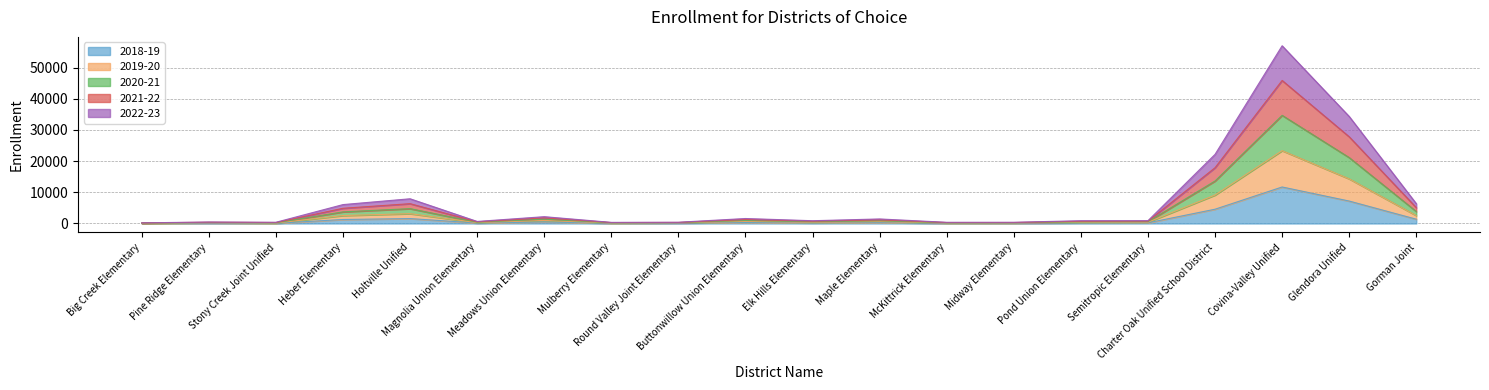

True or false: 2022-23 has a value of 286 at McKittrick Elementary.

False